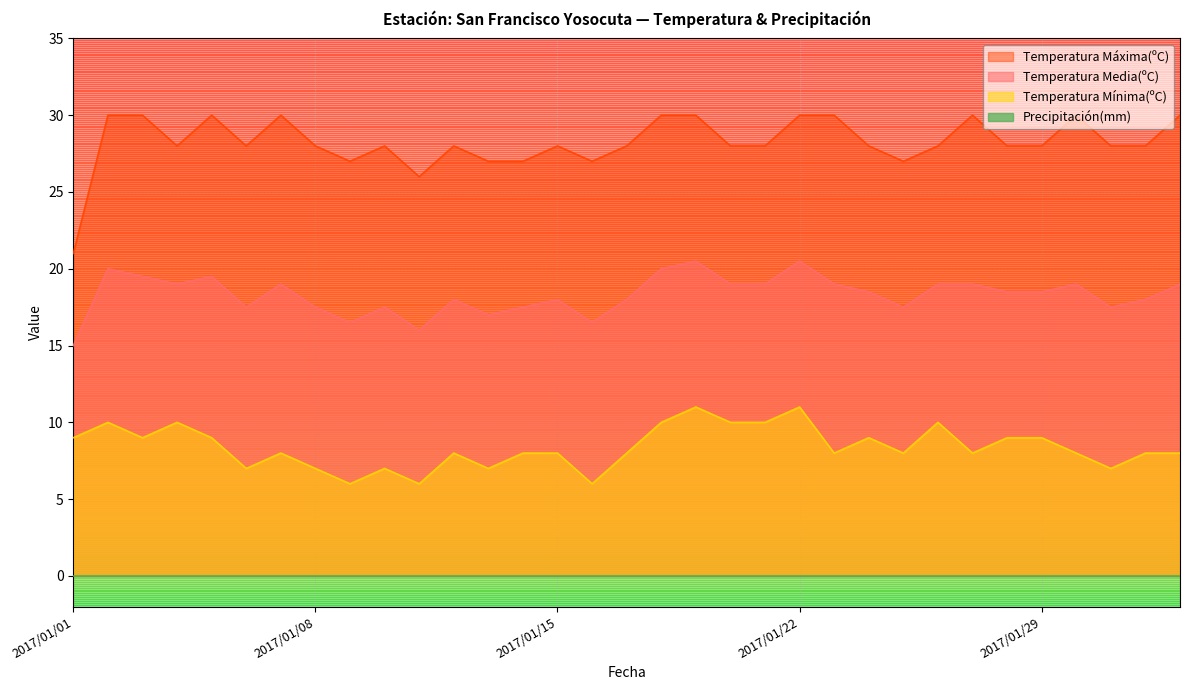

Does the chart display data point markers on the line(s)?

No